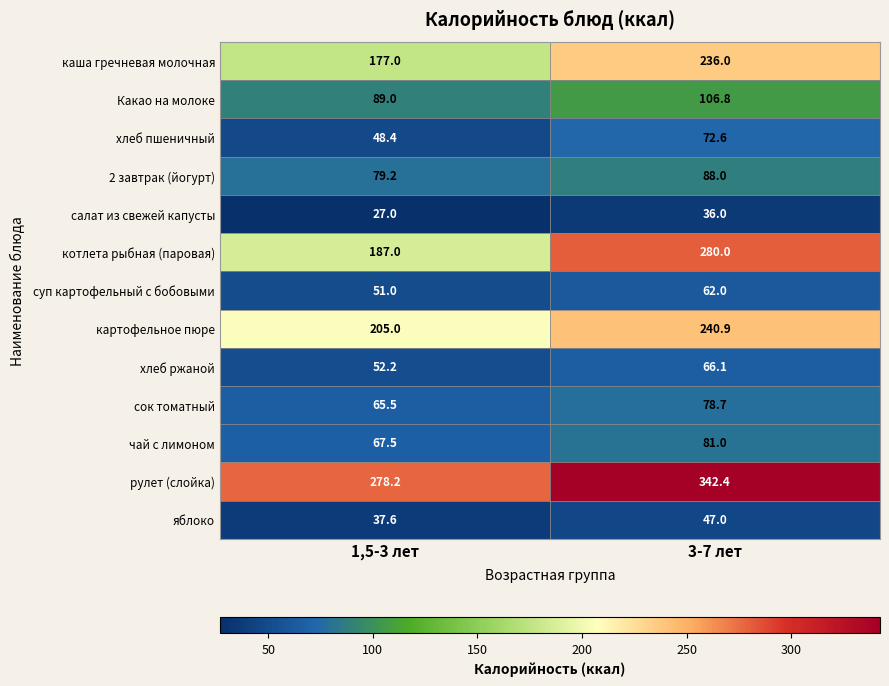

At how many categories does at least one series exceed 277?

2